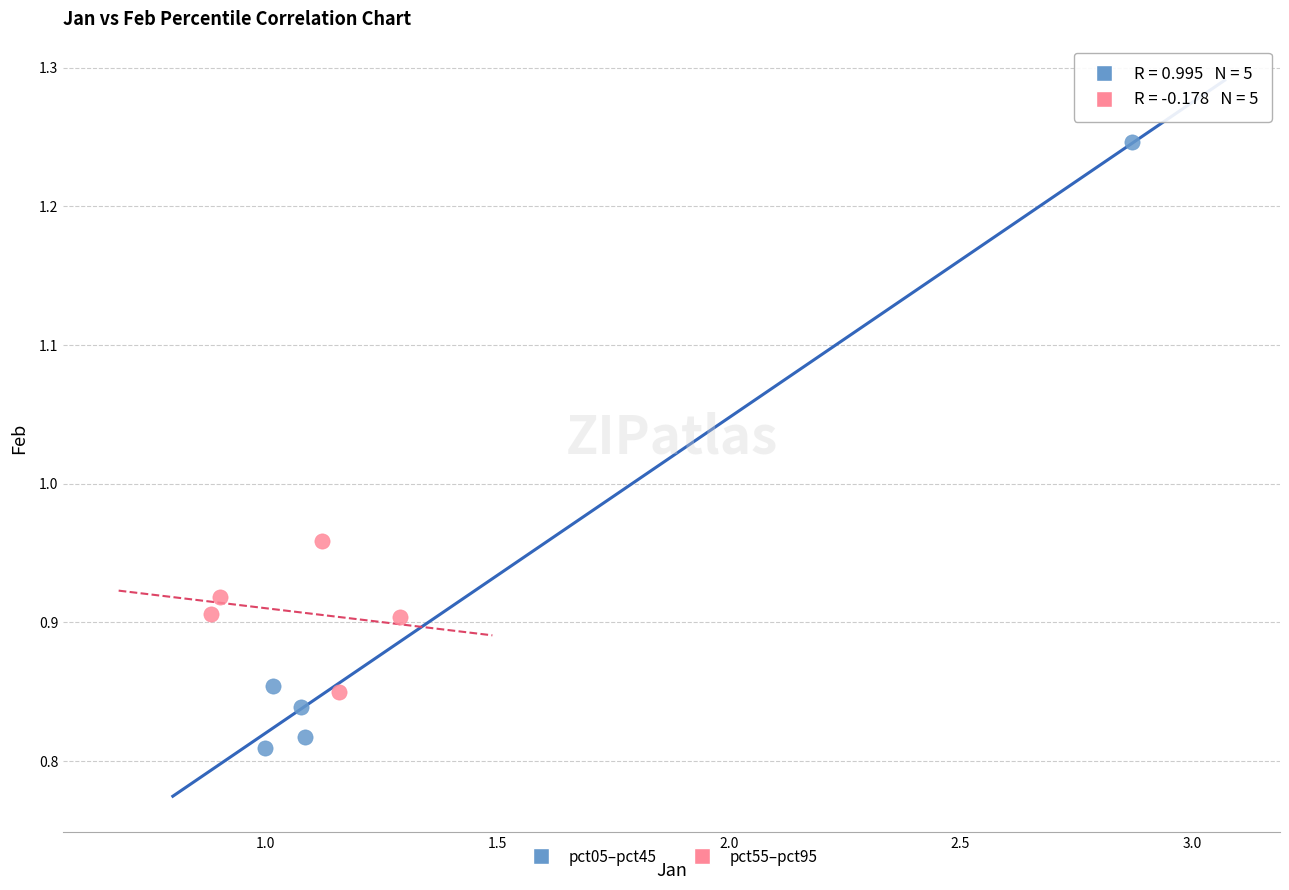

Which series contains the lowest Y value?

pct05–pct45